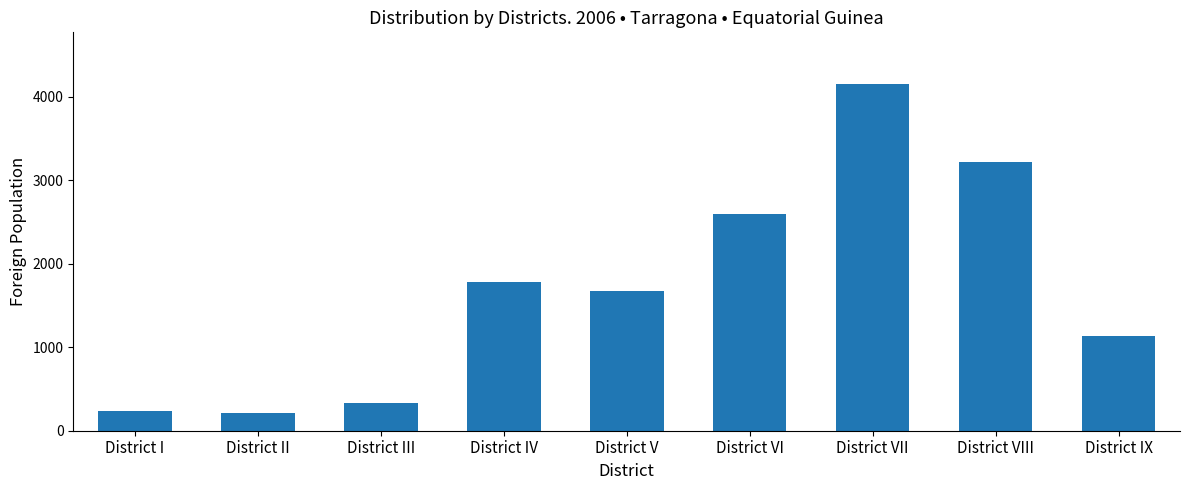

What is the average value?

1703